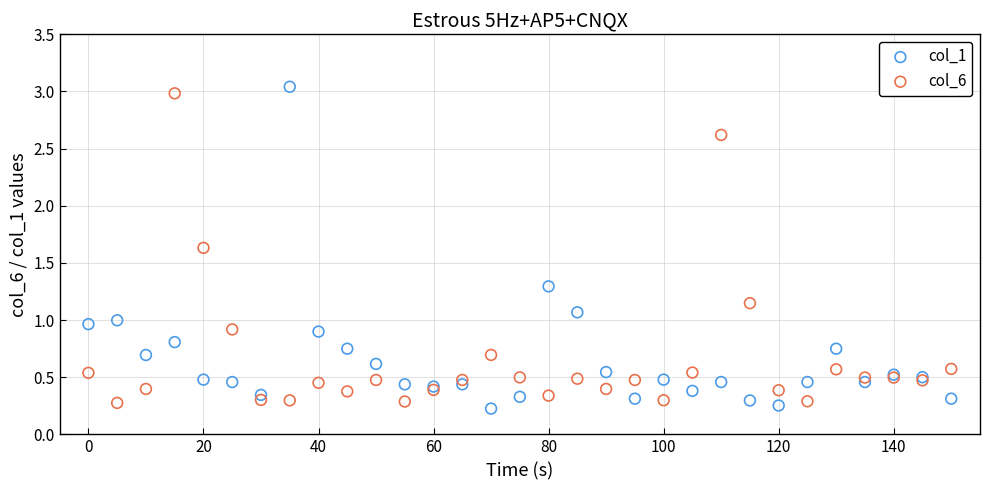

What is the X range (max minus min) for the scatter plot?

150.0